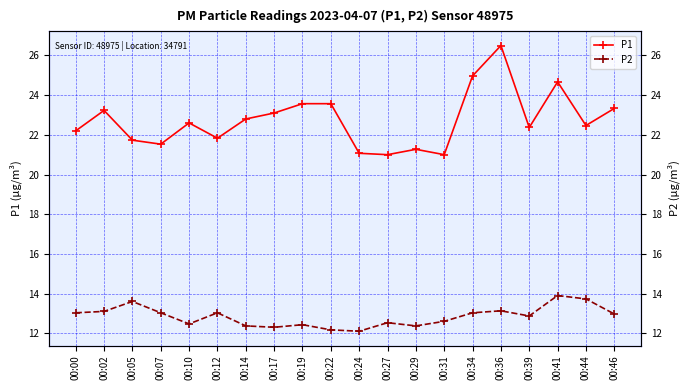

What is the approximate value of P1 at 00:44?

22.5